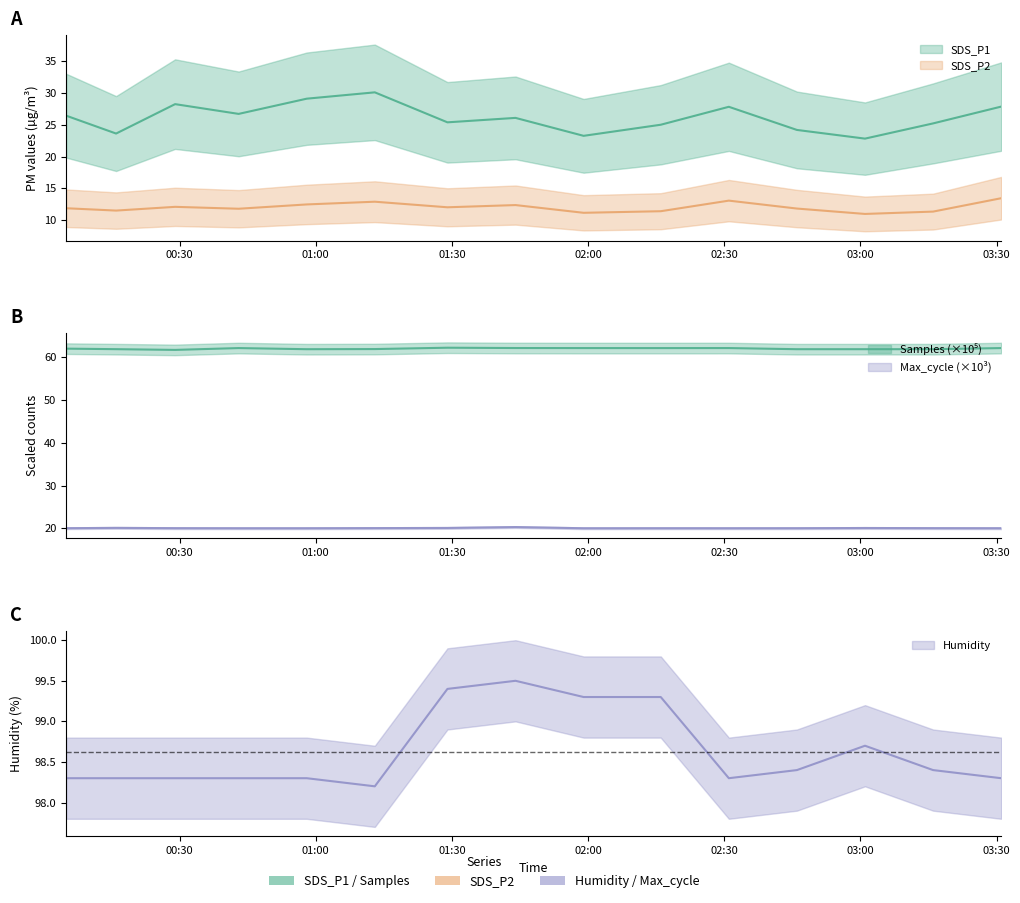

What is the value of the Max_cycle point at the 9th from the left?

20.0